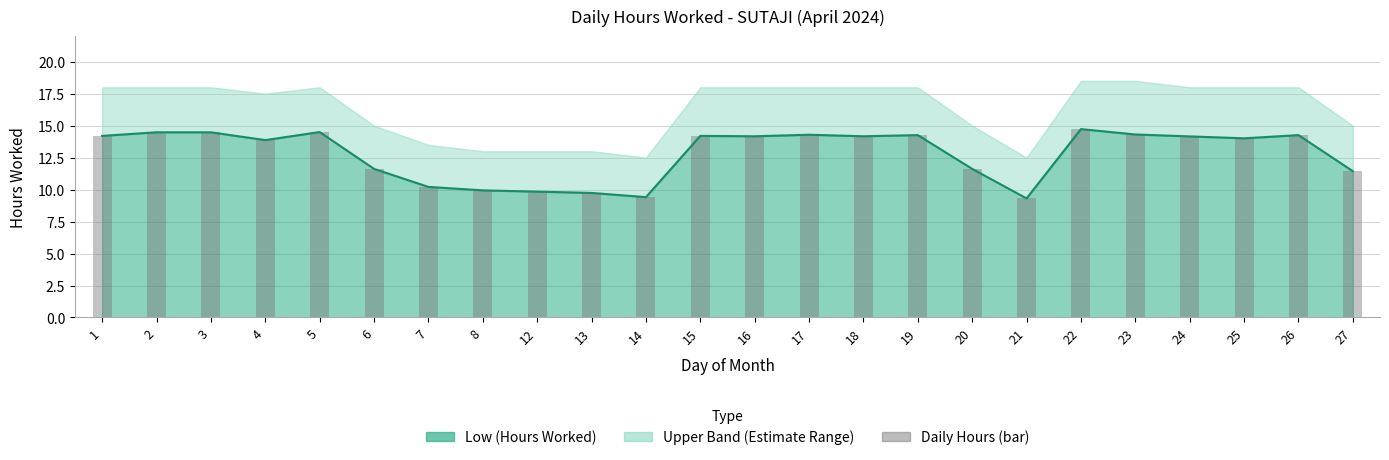

Reading left to right, list all the values displayed in this chart.

14.2	14.5	14.5	13.9	14.5	11.6	10.2	9.9	9.8	9.7	9.4	14.2	14.2	14.3	14.2	14.3	11.6	9.3	14.7	14.3	14.2	14.0	14.3	11.4